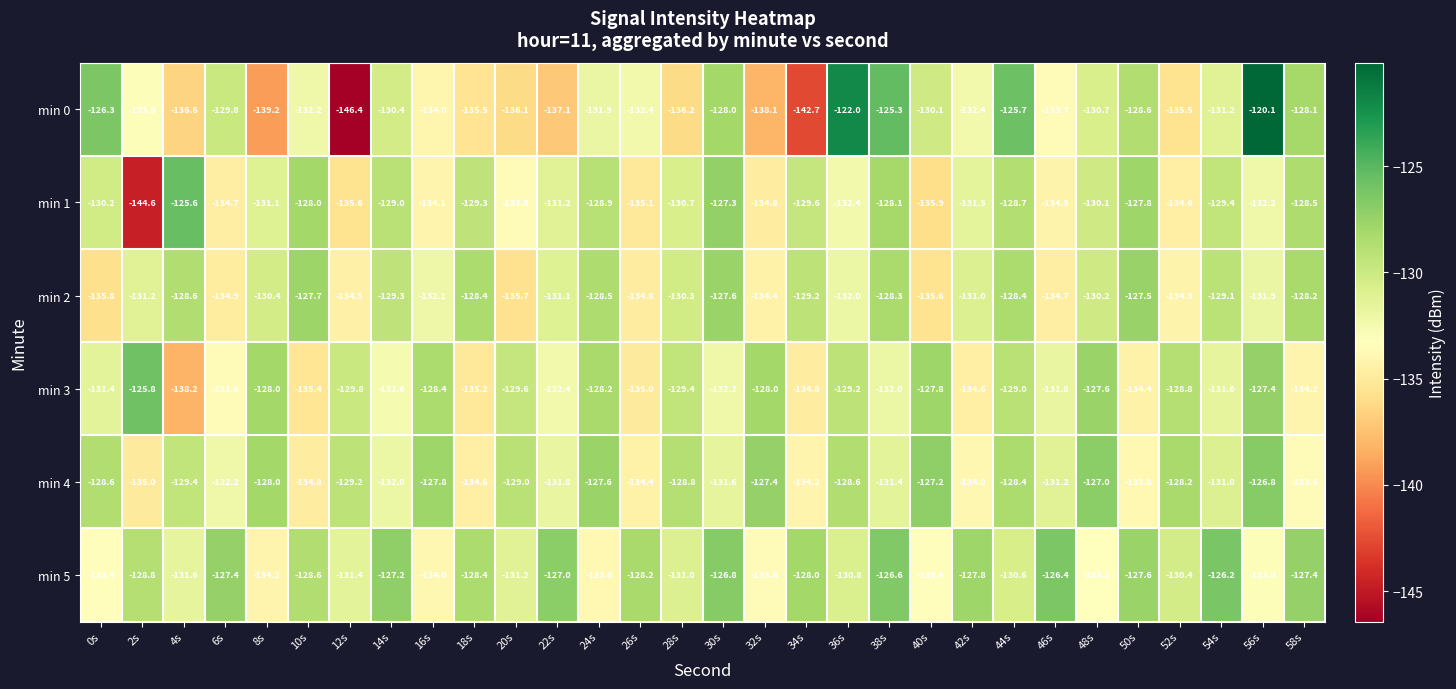

Is the value of min 2 at 58s greater than the value of min 5 at 16s?

Yes